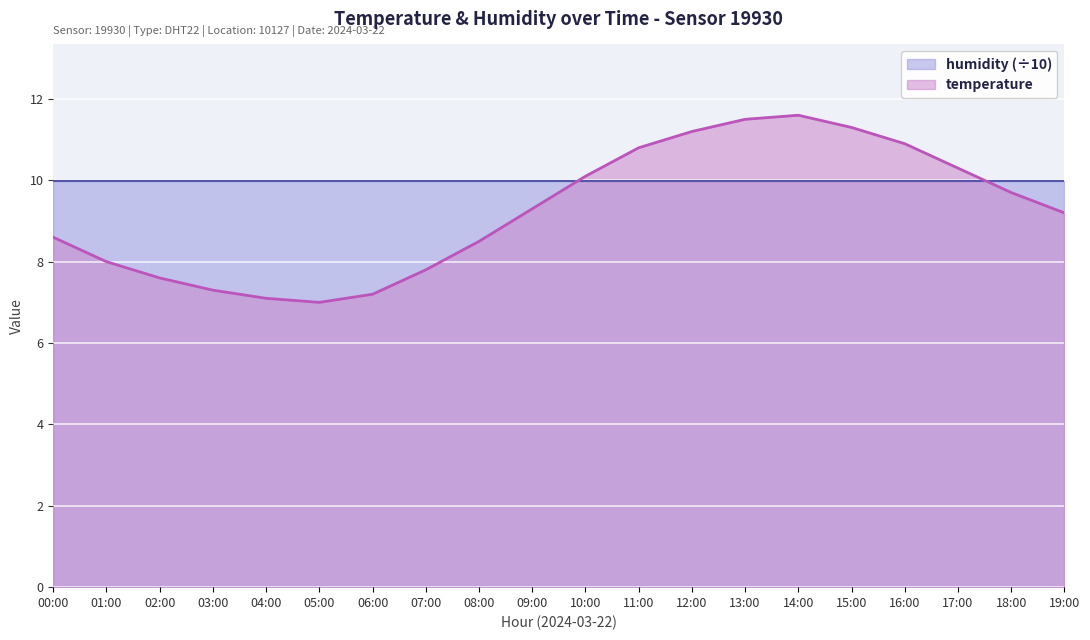

What position from the right is 07:00?

13